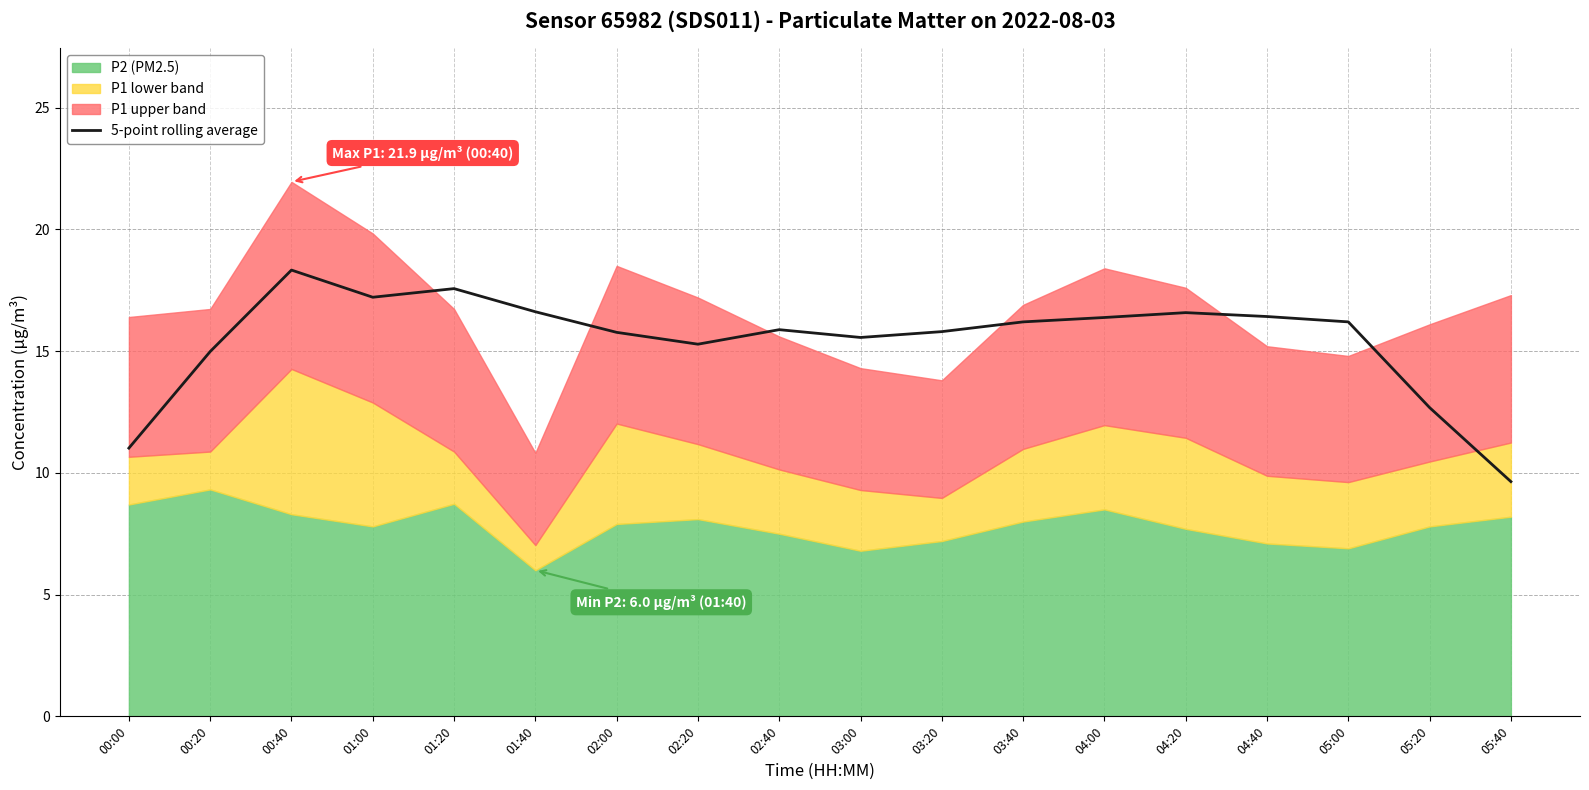

Reading left to right, list all the values displayed in this chart.

11.0	15.0	18.3	17.2	17.6	16.6	15.8	15.3	15.9	15.6	15.8	16.2	16.4	16.6	16.4	16.2	12.7	9.6